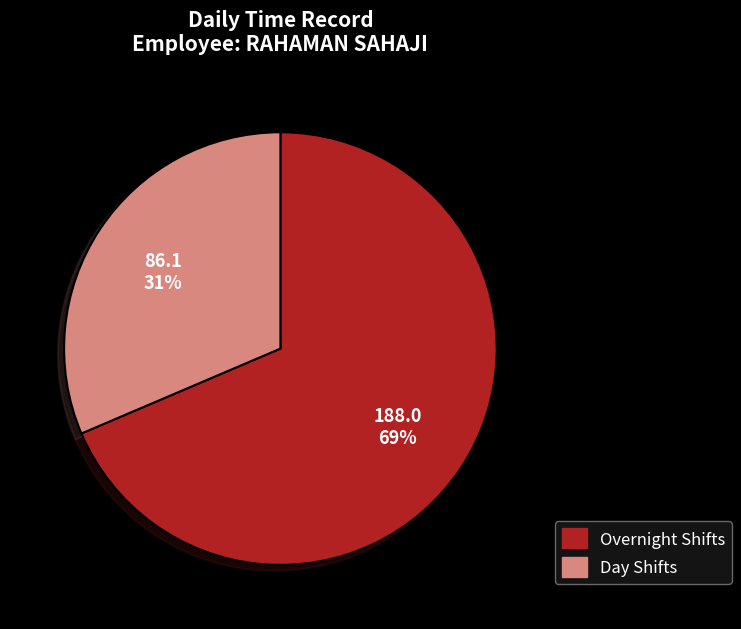

To the nearest percent, what is the average slice percentage?

50%